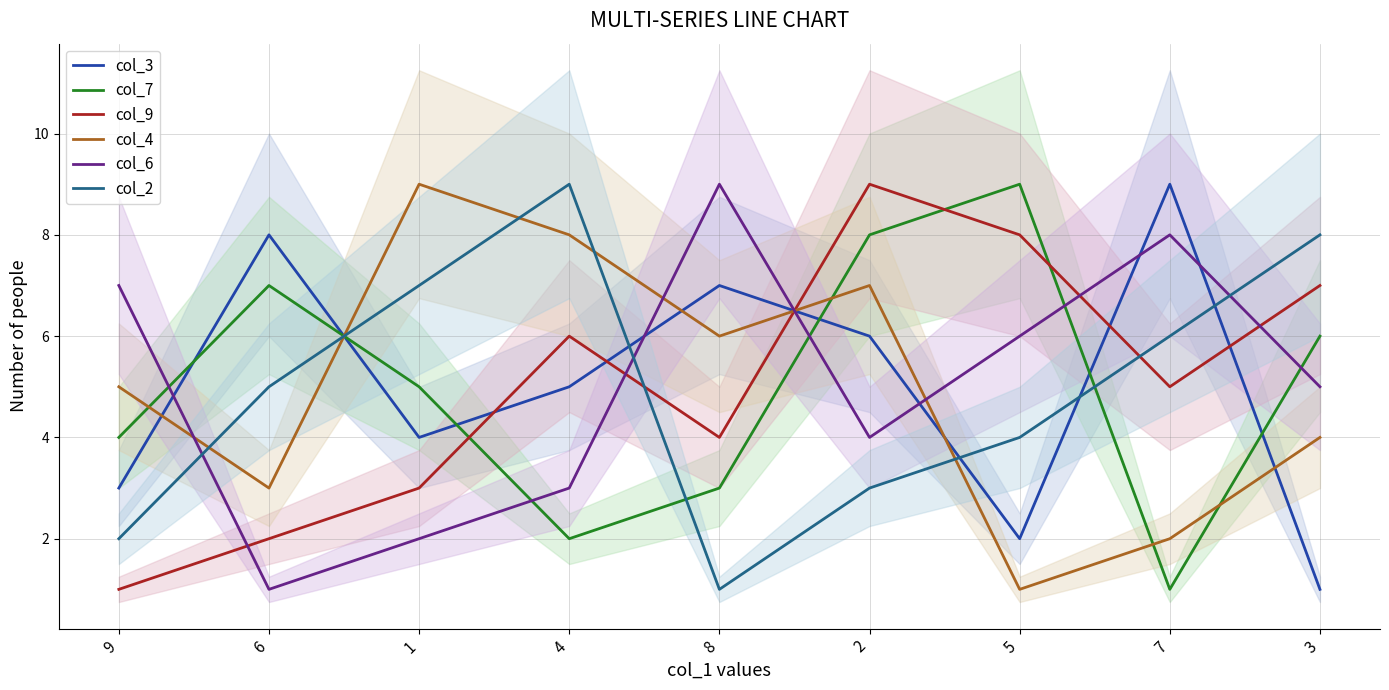

What is the label of the 4th point from the left?

4